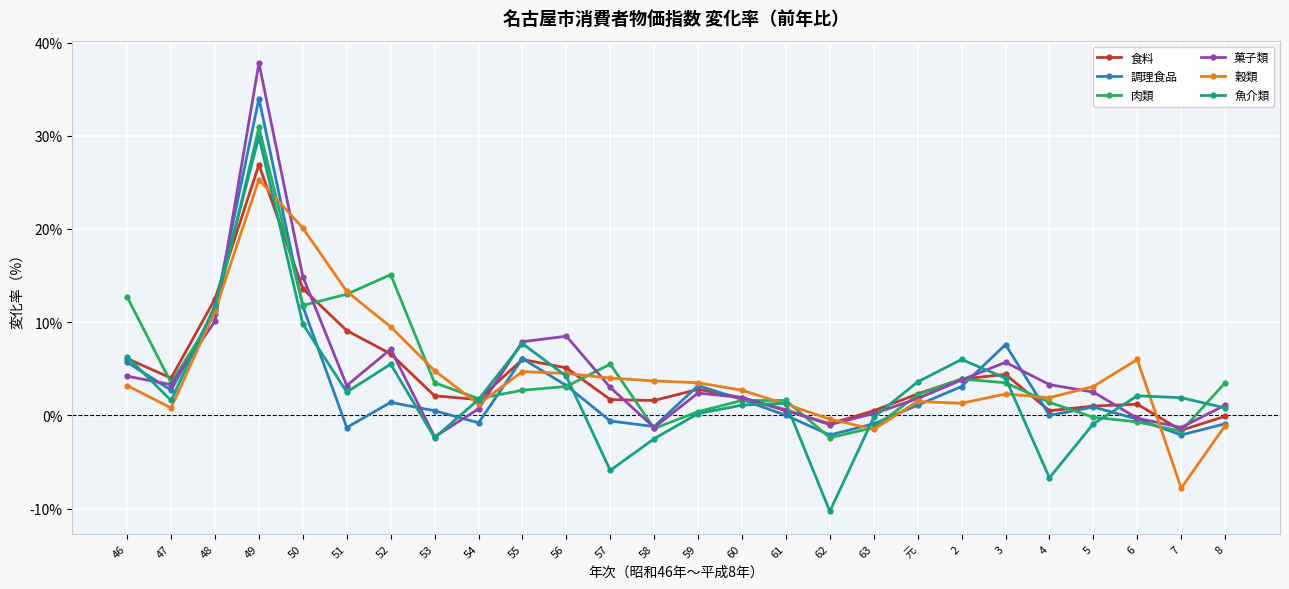

What is the label of the 22nd point from the left?

4